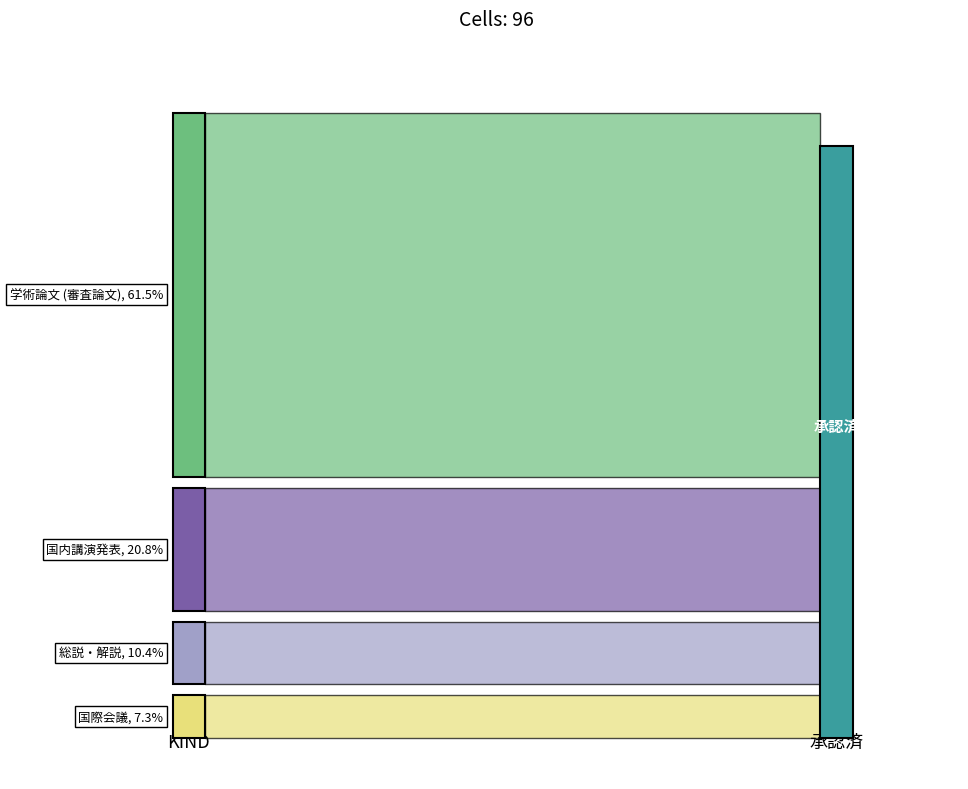

Reading right to left, extract all data points from this chart.

国際会議=7	総説・解説=10	国内講演発表=20	学術論文 (審査論文)=59